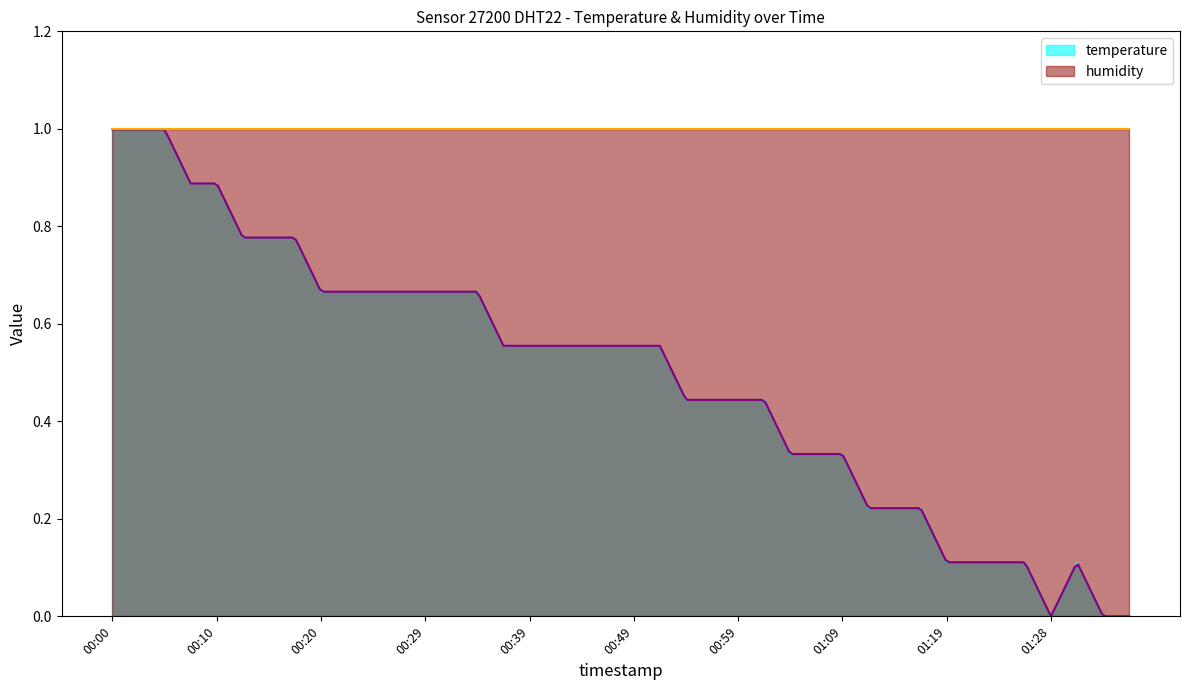

Does the chart display data point markers on the line(s)?

No